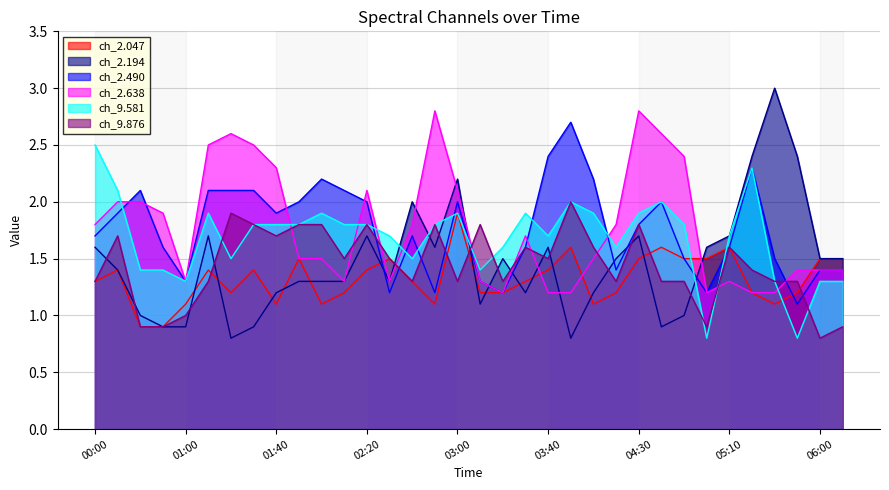

What are all the series names shown in the legend?

ch_2.047, ch_2.194, ch_2.490, ch_2.638, ch_9.581, ch_9.876